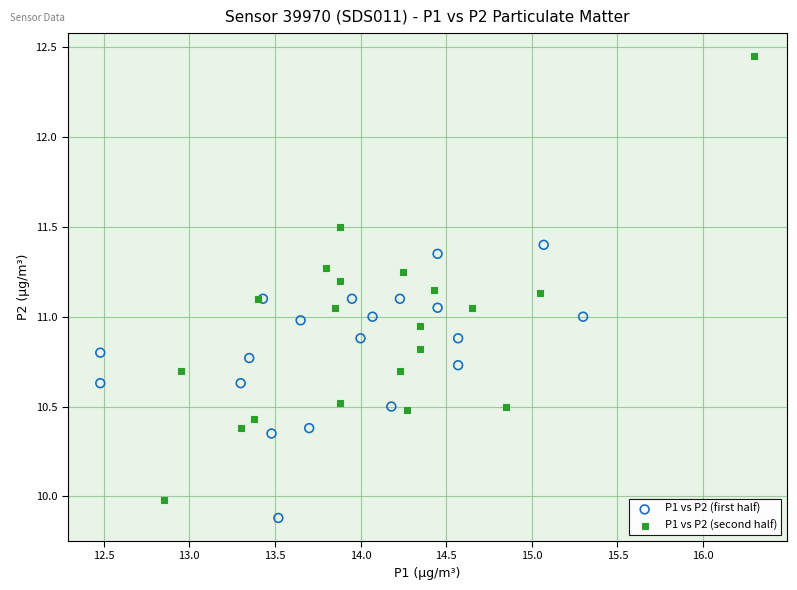

Which series reaches the maximum Y coordinate?

P1 vs P2 (second half)